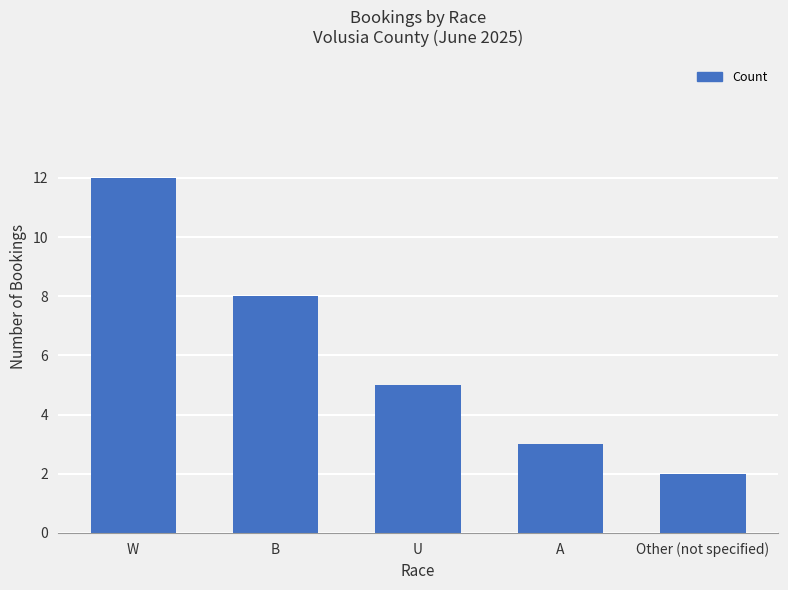

Rank the categories by value from lowest to highest.

Other (not specified), A, U, B, W